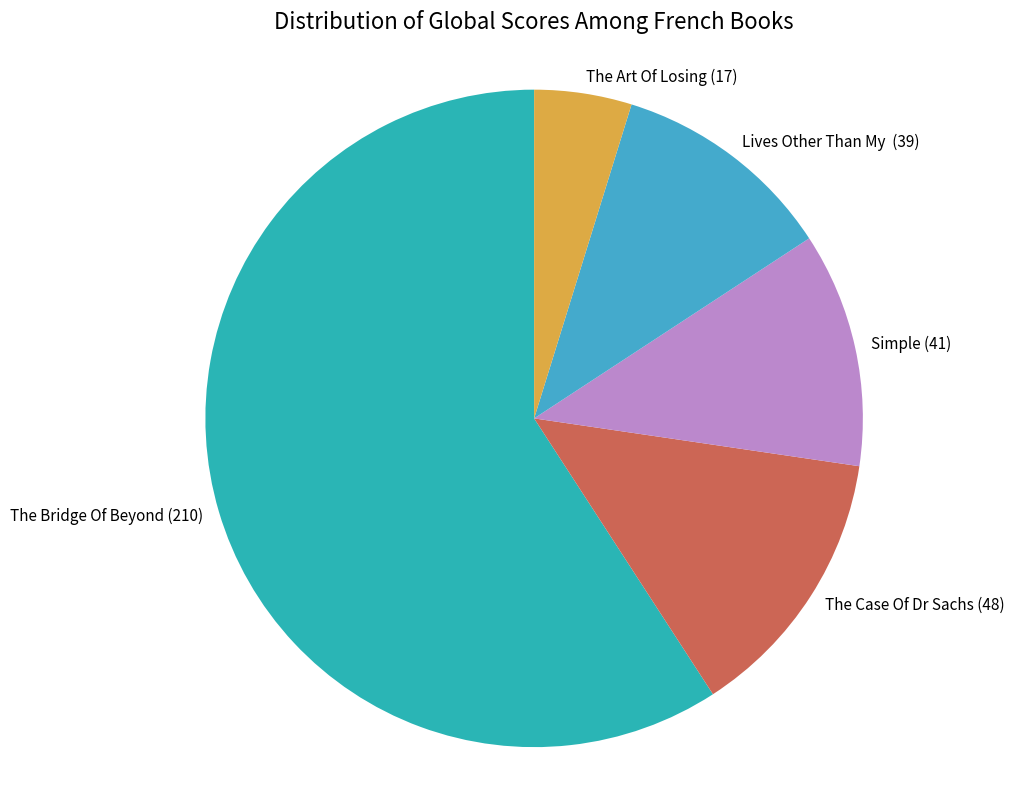

Is there any slice that represents more than half of the pie?

Yes